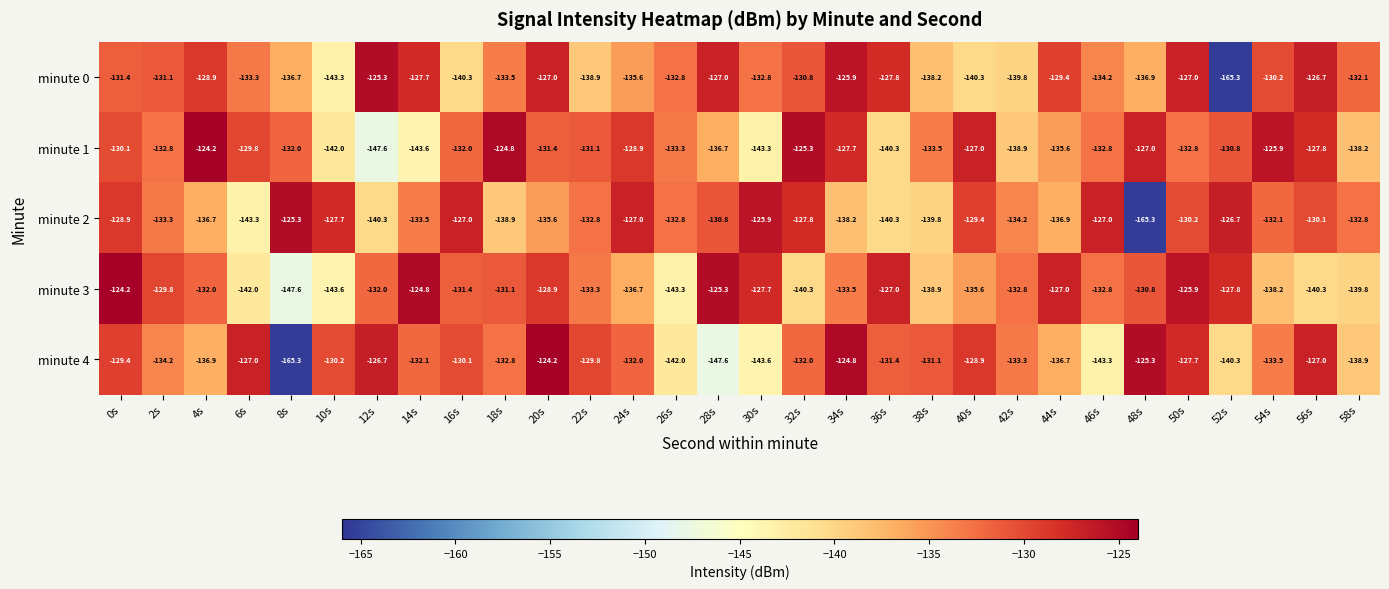

Rank the series at 42s from highest to lowest value.

minute 3, minute 4, minute 2, minute 1, minute 0